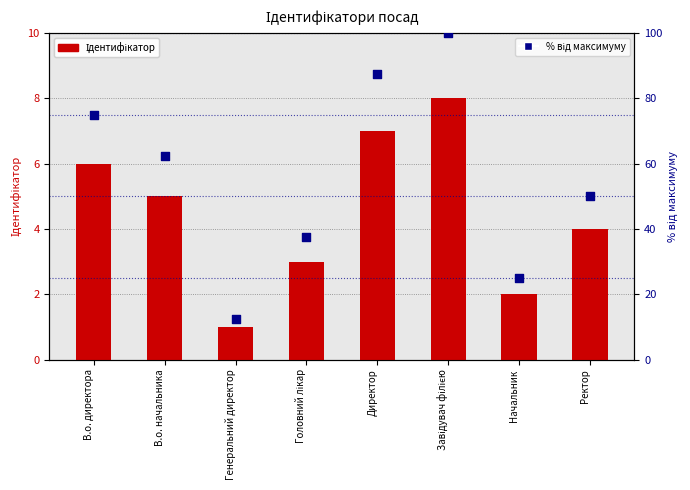

What is the total value across all series at Завідувач філією?

108.0